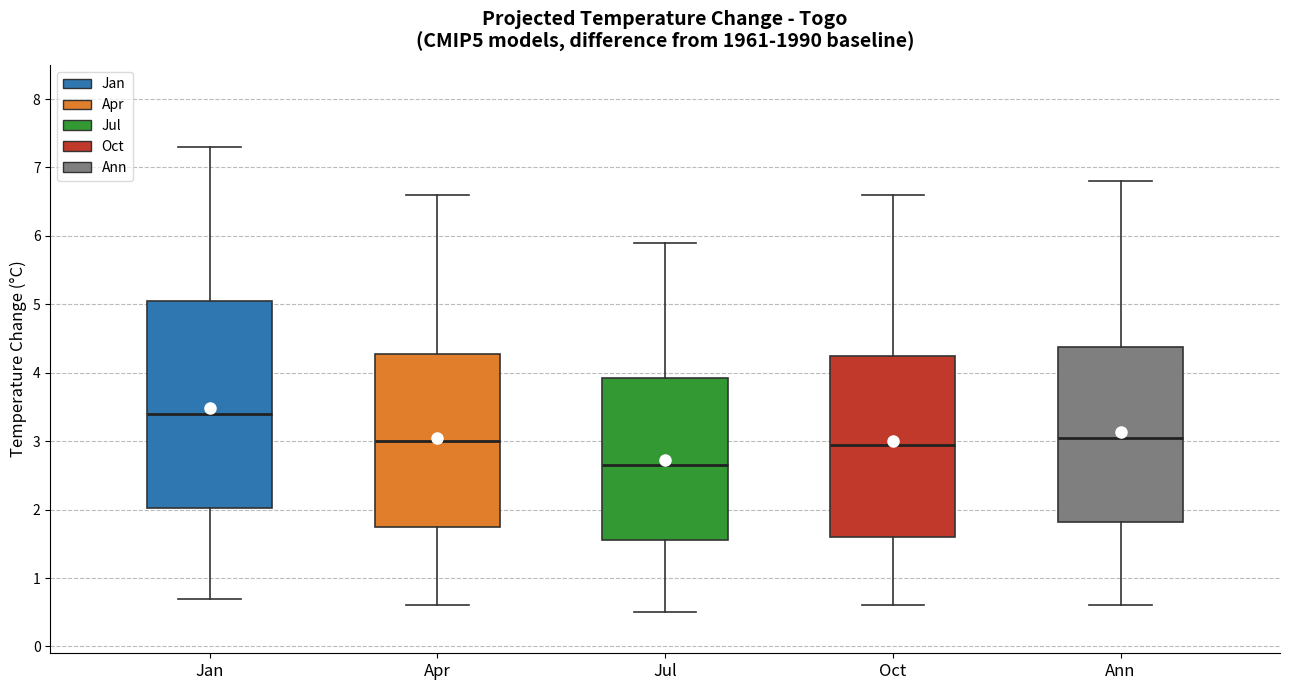

Which box's median line is the lowest?

Jul